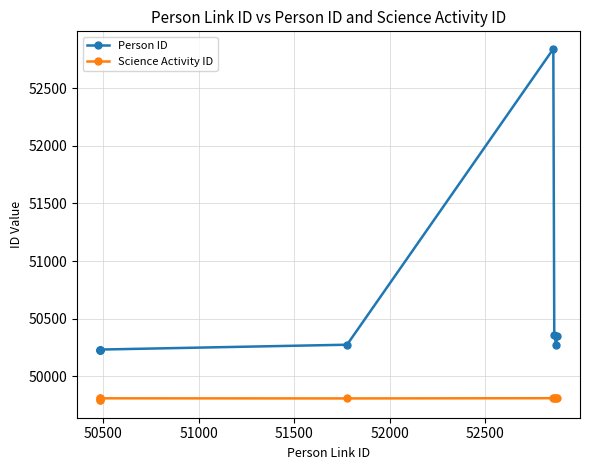

What is the greatest value displayed?

52841